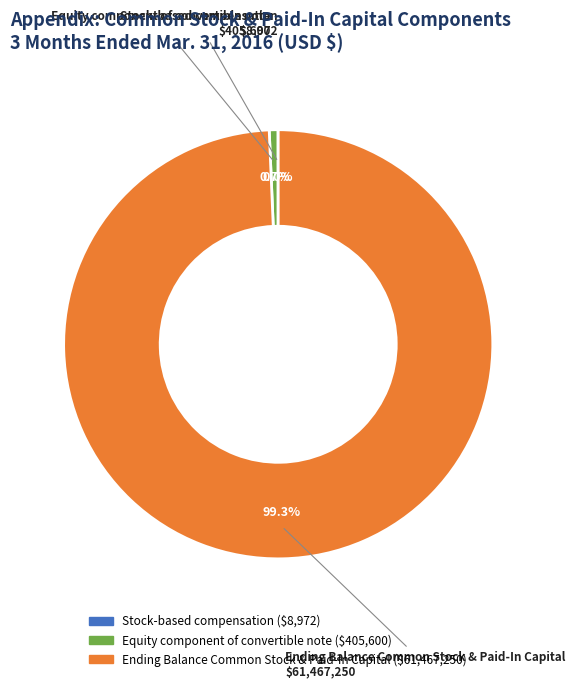

Is there any slice that represents more than half of the pie?

Yes